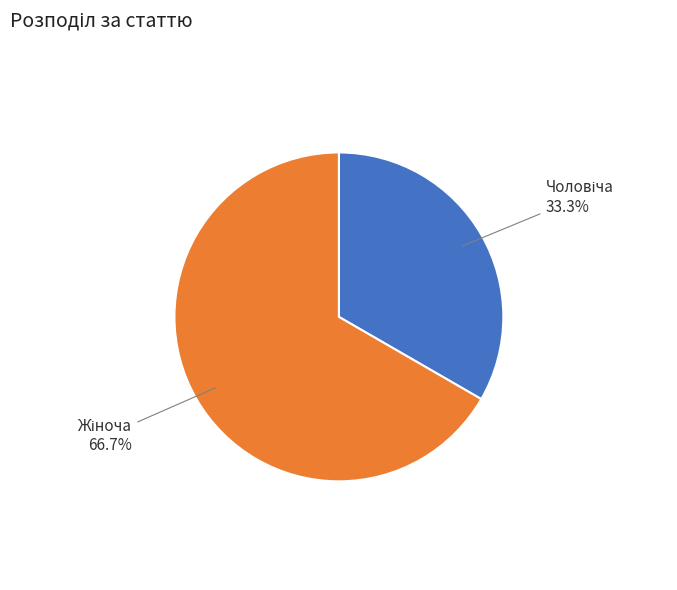

Which slice is the smallest?

Чоловіча